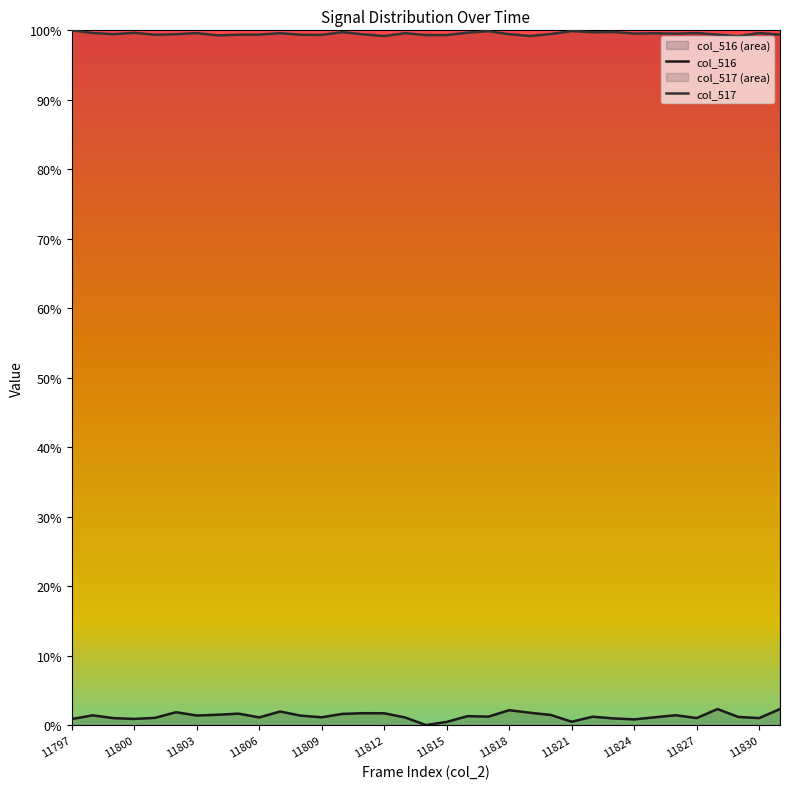

Rank the series by their average value, from lowest to highest.

col_516, col_517